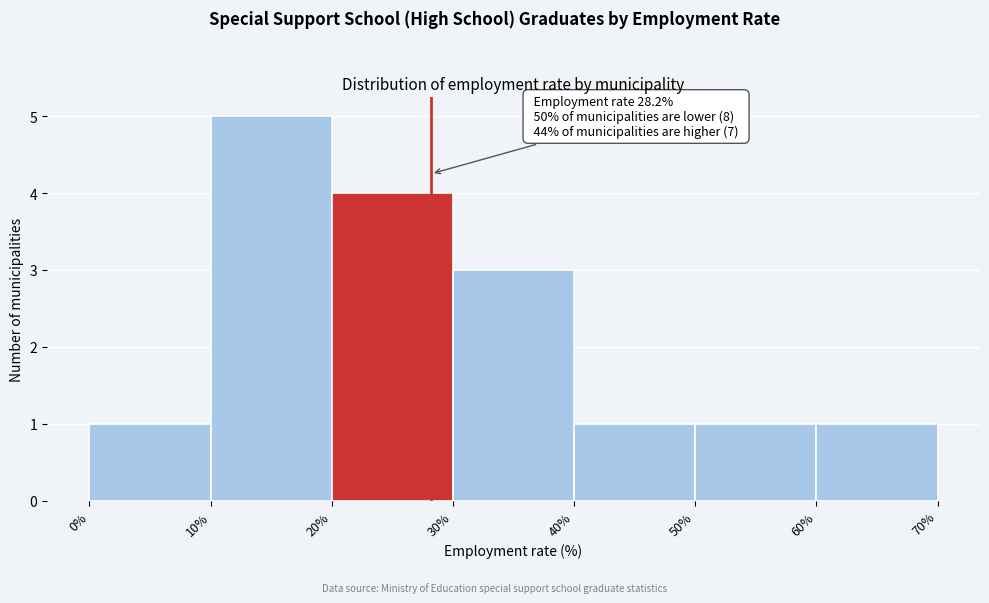

Which range on the x-axis has the tallest bar?

10% to 20%